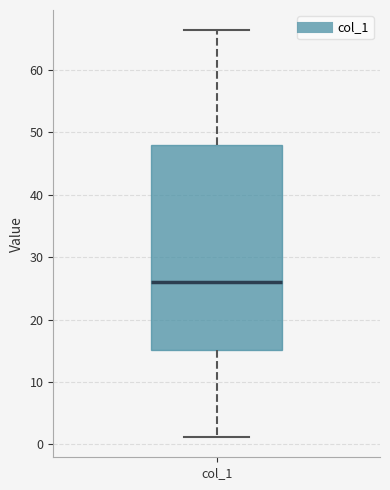

Read this box plot against the y-axis: the position of the median line, the range covered by the box, and the ends of both whiskers. The values are not printed on the chart, so give them approximately, as read against the axis.

median 26, box 15 to 48, whiskers 1 to 66